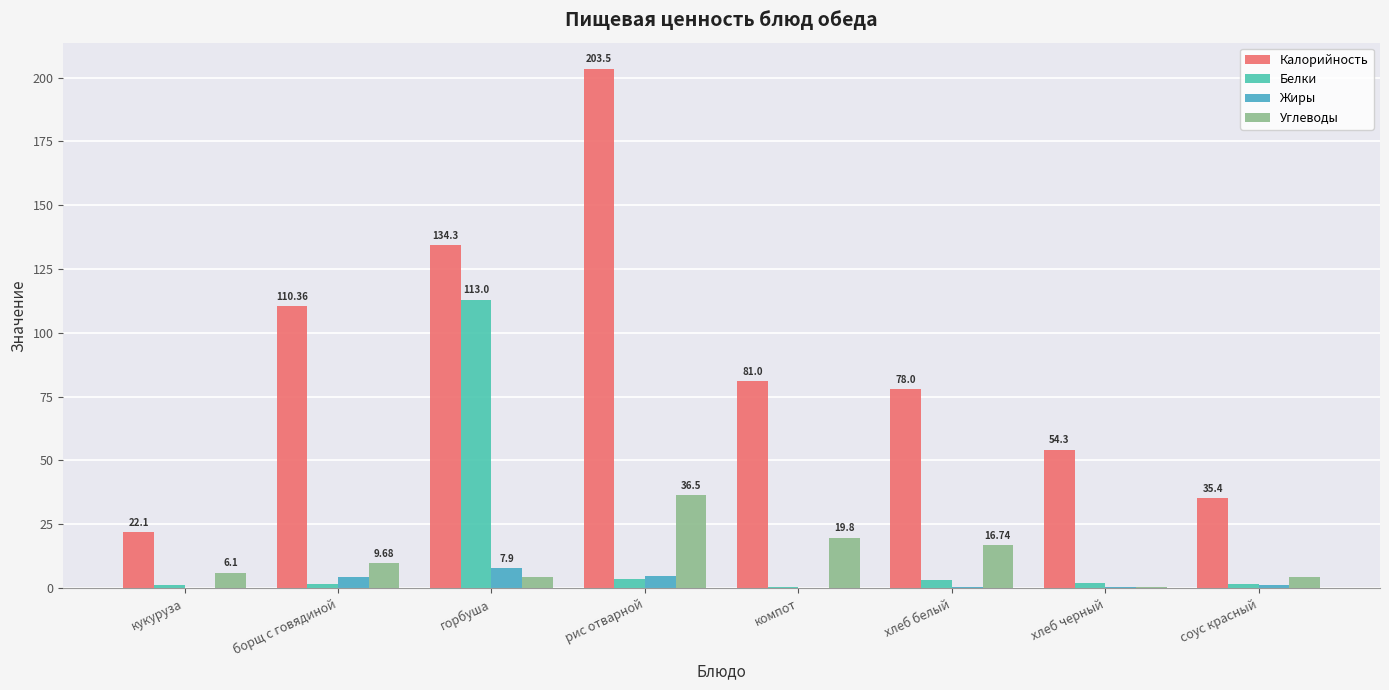

Rank the series at горбуша from highest to lowest value.

Калорийность, Белки, Жиры, Углеводы